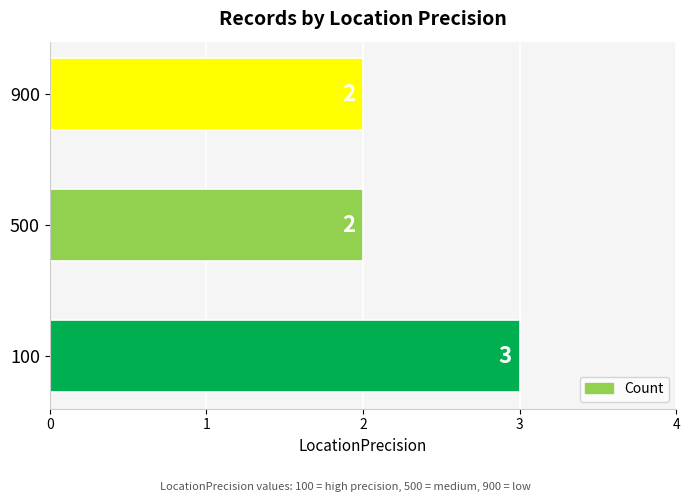

The value at 900 is 1. True or false?

False